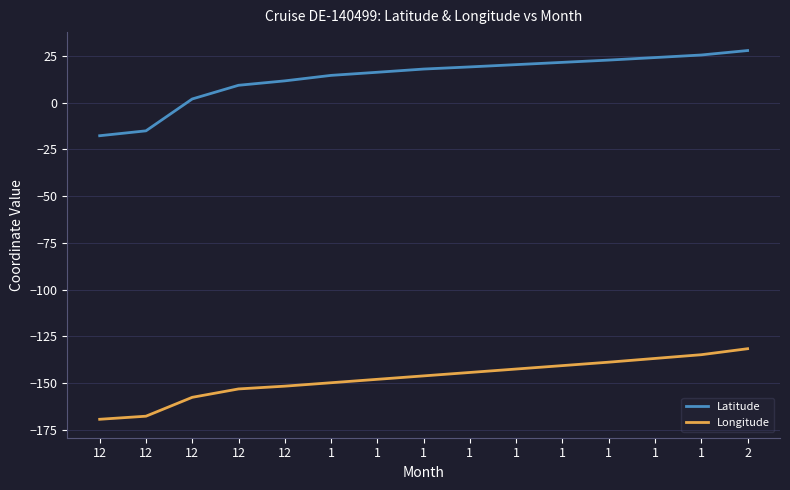

What is the difference between the Longitude values at 12 and 1?

12.5